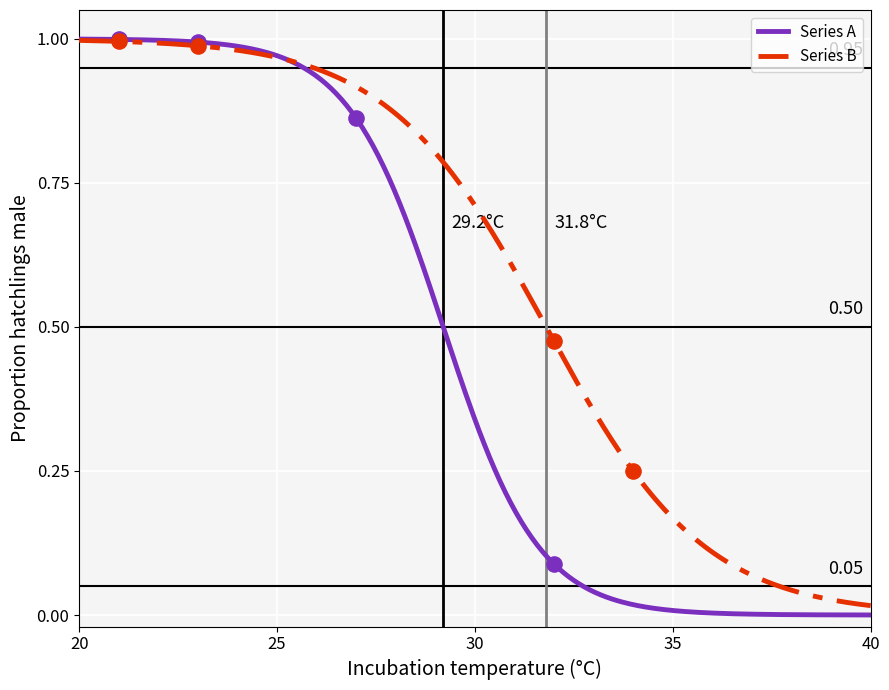

Which series has the largest total across all categories?

Series B